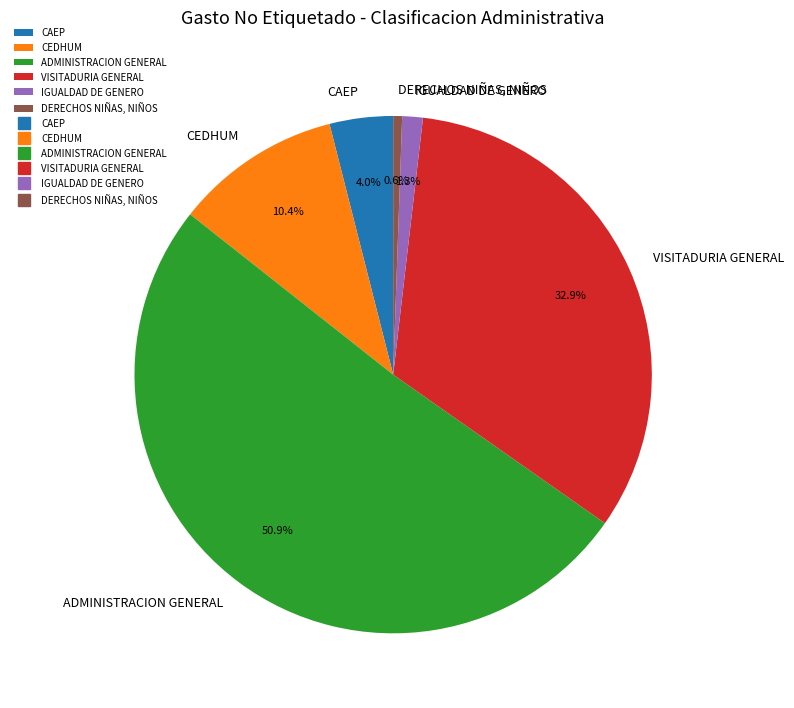

To the nearest percent, what is the combined percentage of CAEP and CEDHUM?

14%